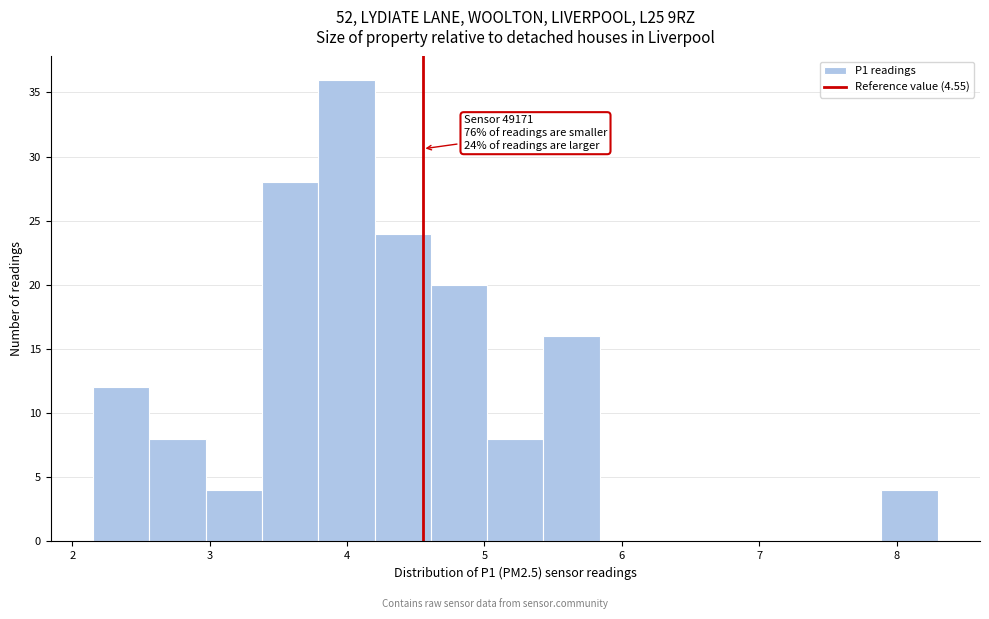

Which range on the x-axis has the tallest bar?

3.79 to 4.20